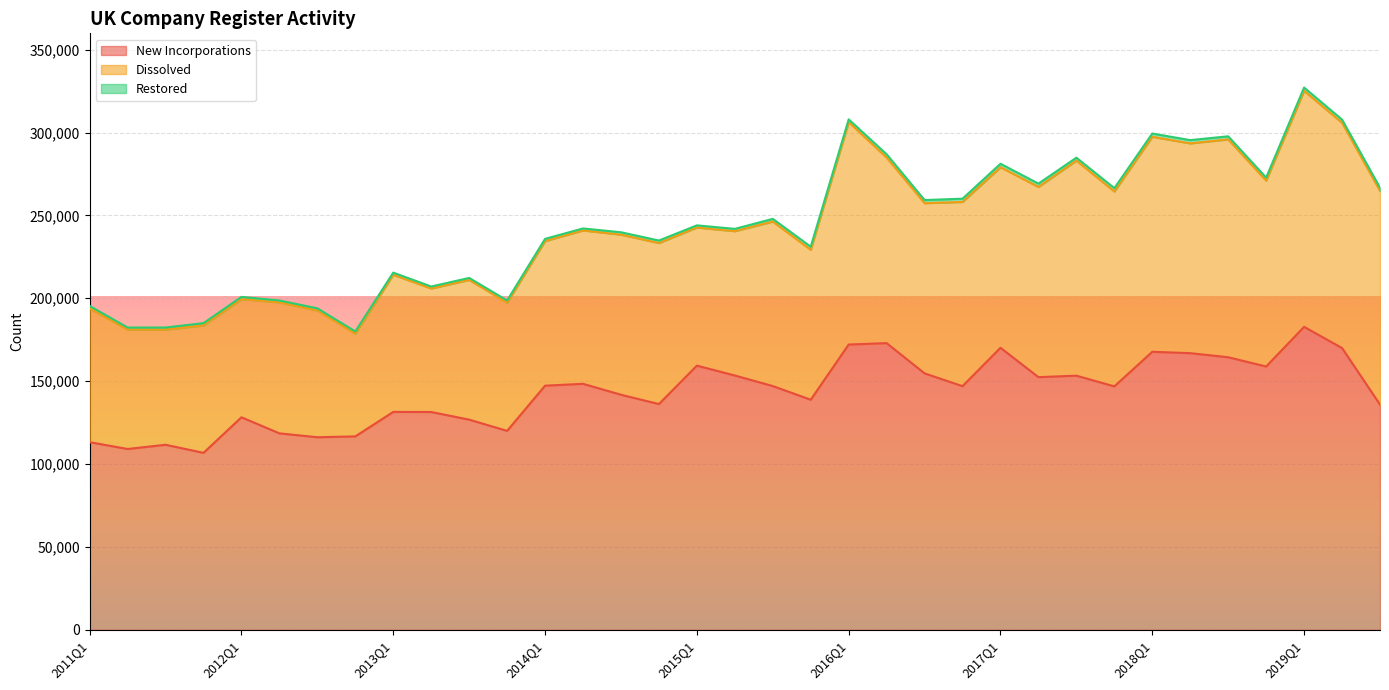

What is the label of the 21st point from the left?

2016Q1